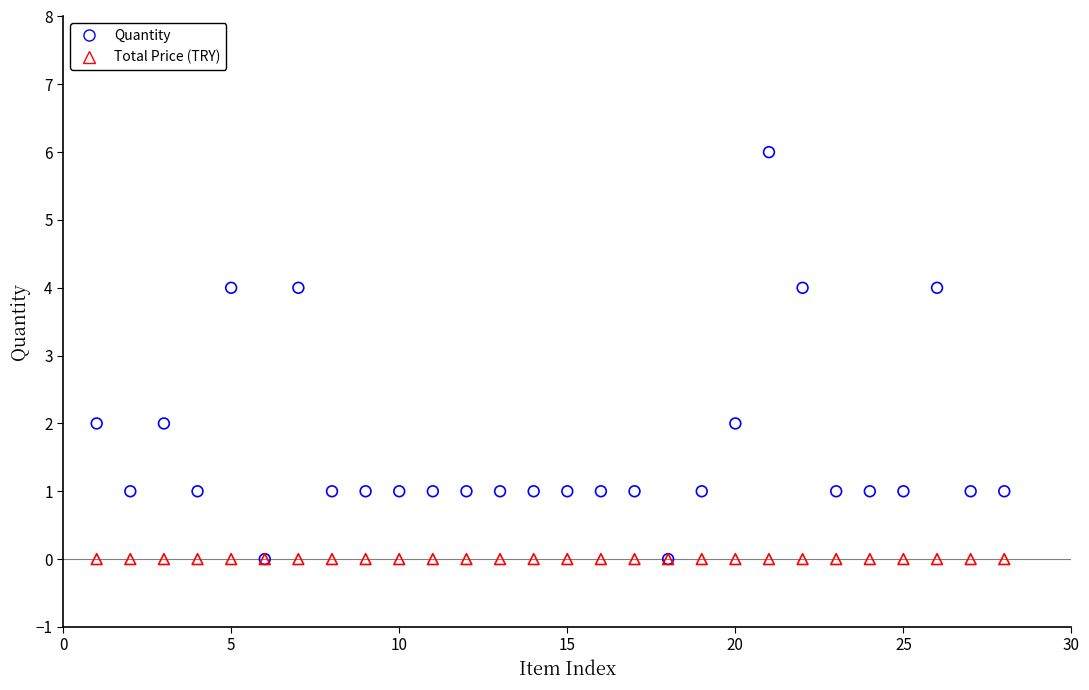

Which series contains the highest Y value?

Quantity